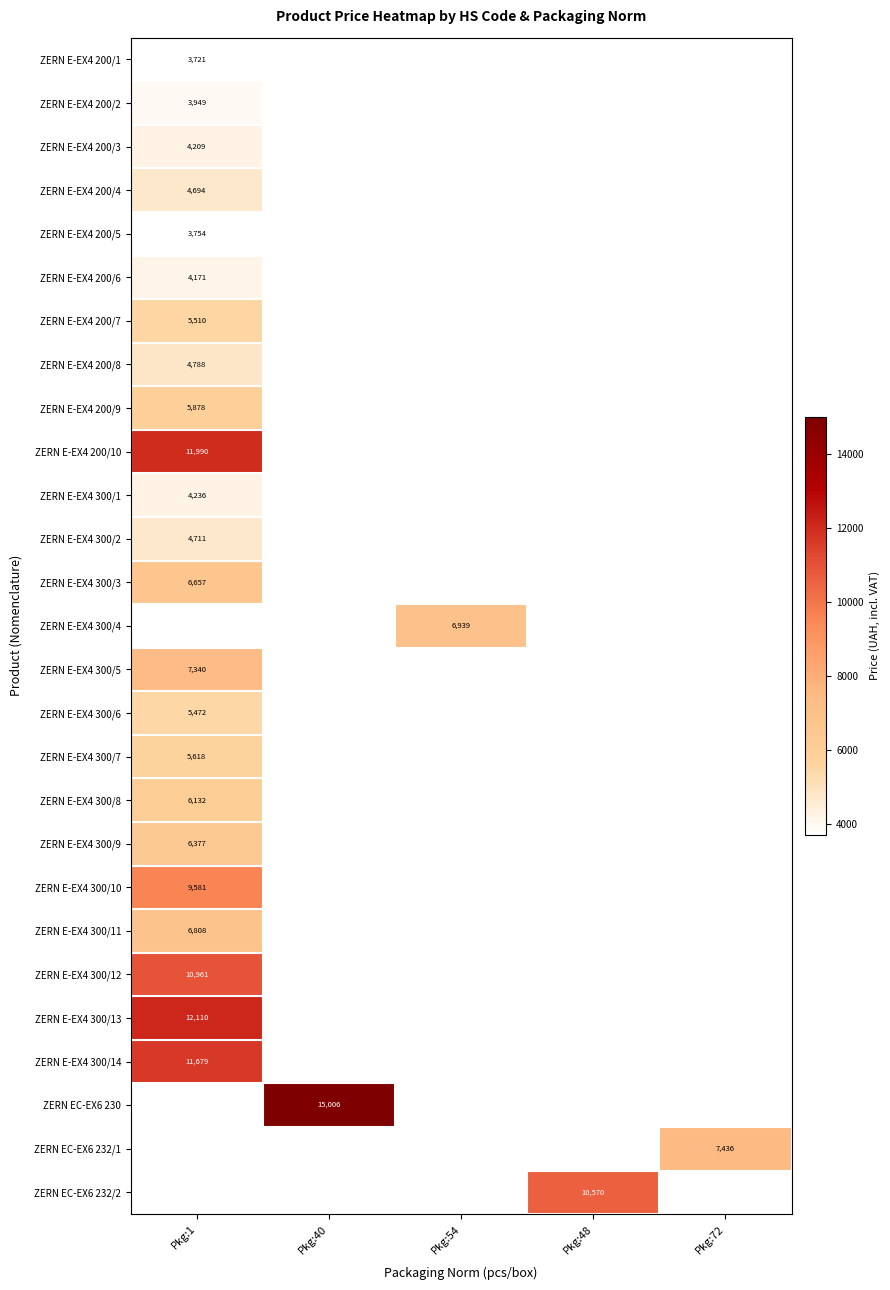

Which has a higher value, Pkg:72 or Pkg:40?

Pkg:40